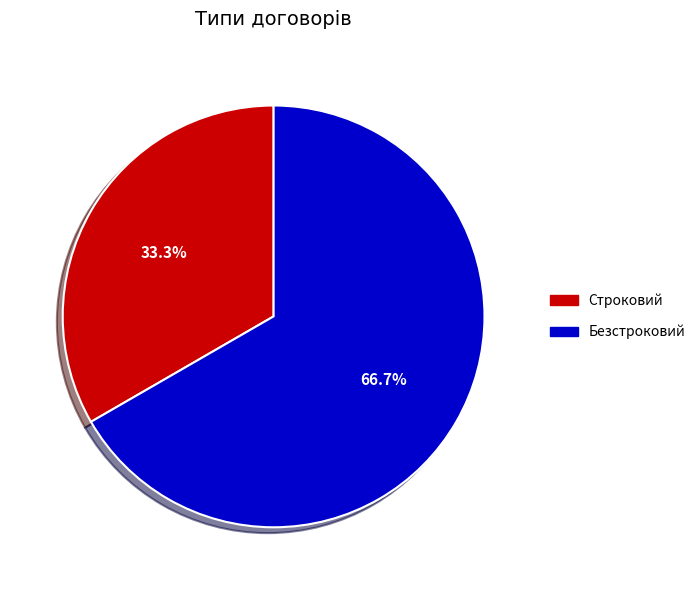

What is the ratio of the value at Безстроковий to the value at Строковий?

2.0